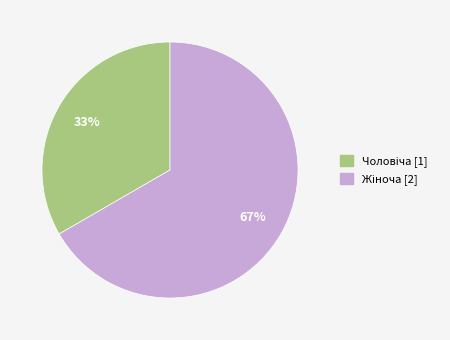

Does any single category account for the majority?

Yes